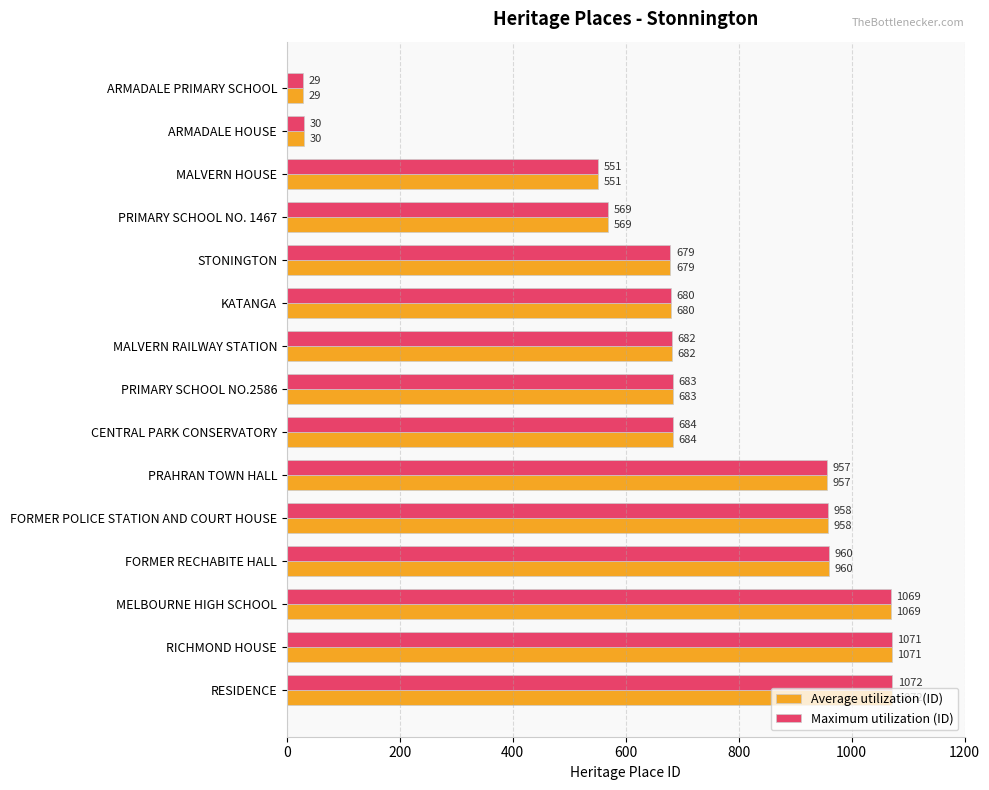

Where is Average utilization (ID) nearest to the value 550?

MALVERN HOUSE